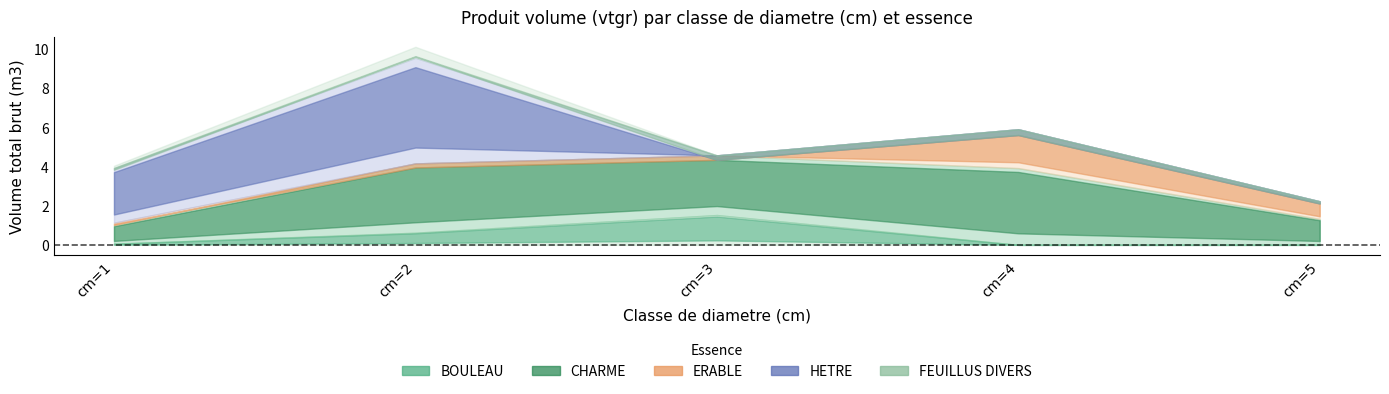

The CHARME series shows 0.9 at cm=1. True or false?

True